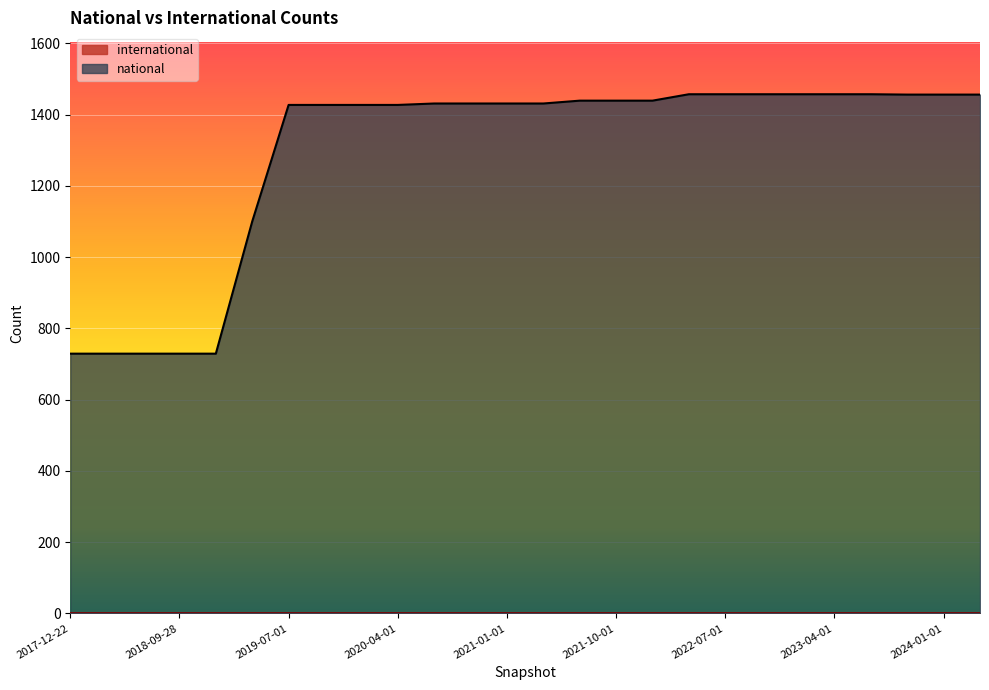

What is the ratio of the value at 2021-07-01 to the value at 2022-10-01?

1.0